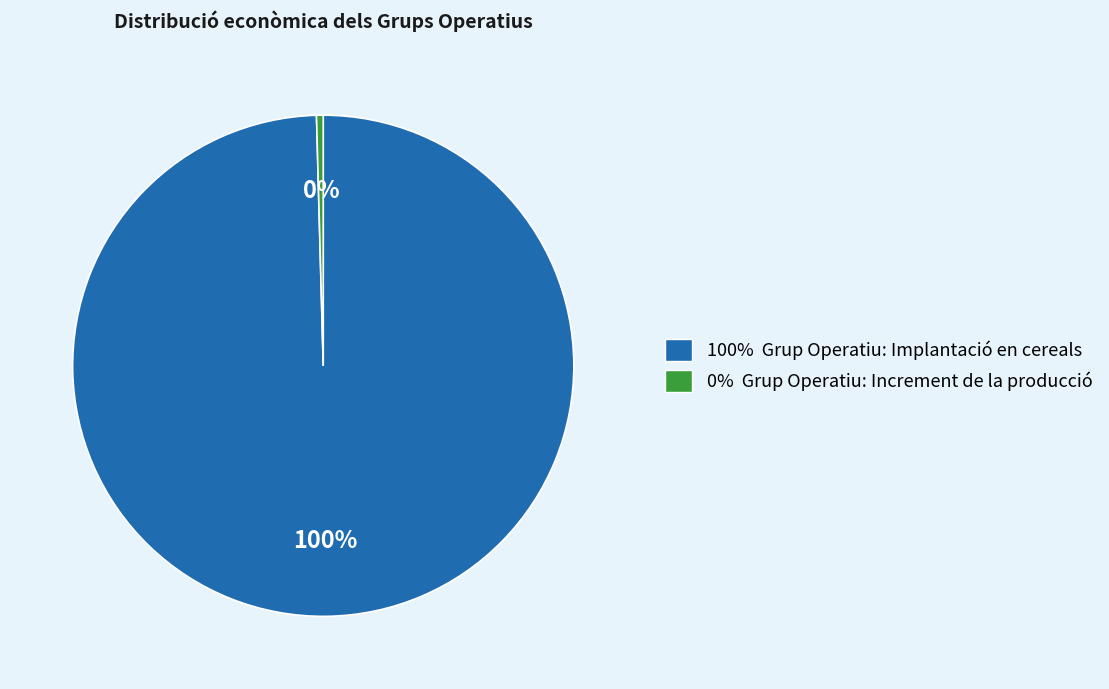

To the nearest percent, what is the average slice percentage?

50%